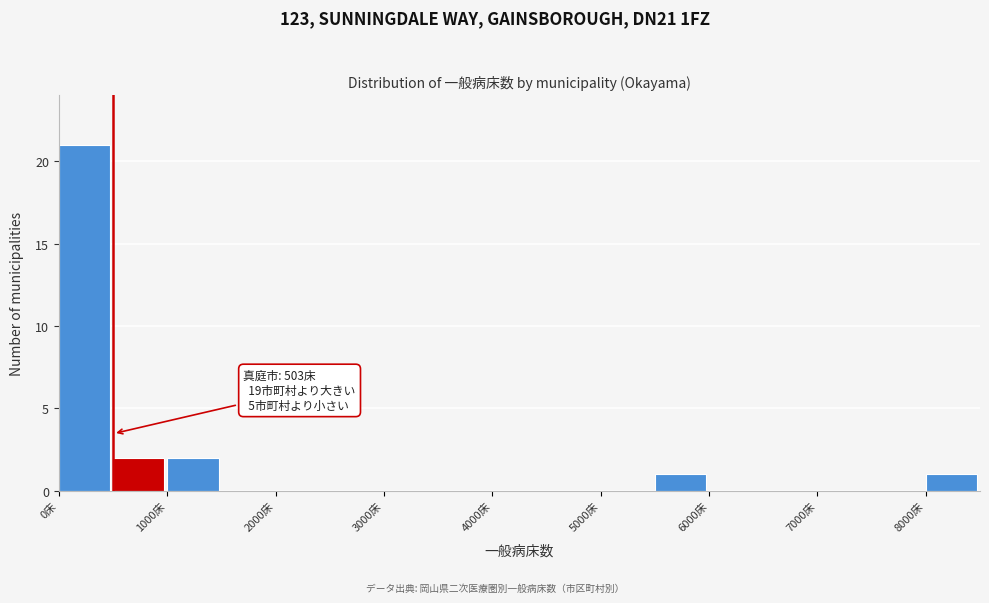

Which range on the x-axis has the tallest bar?

0 to 500